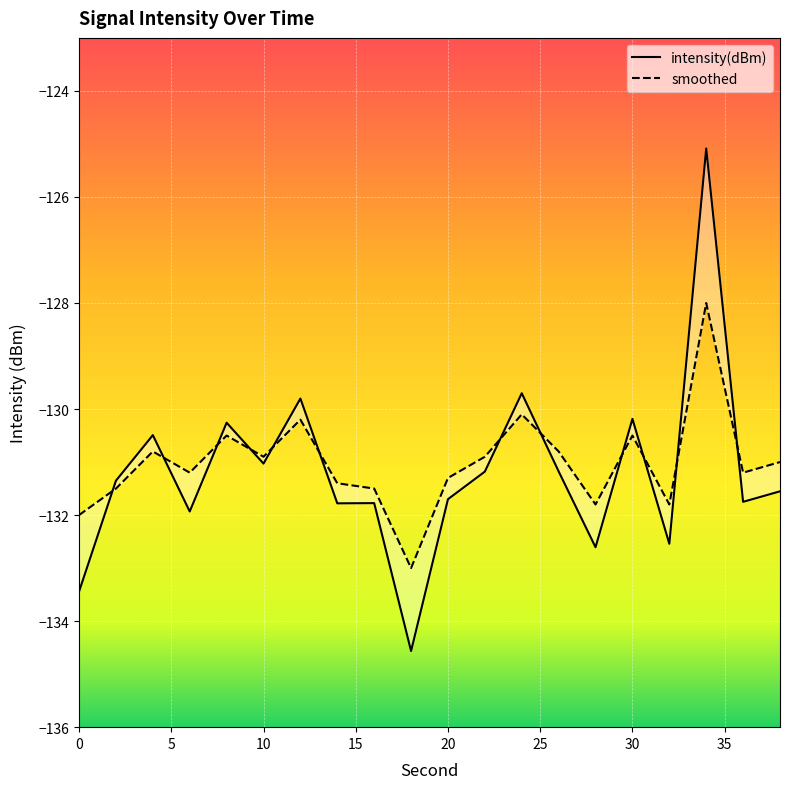

Which series has the widest spread of values?

intensity(dBm)